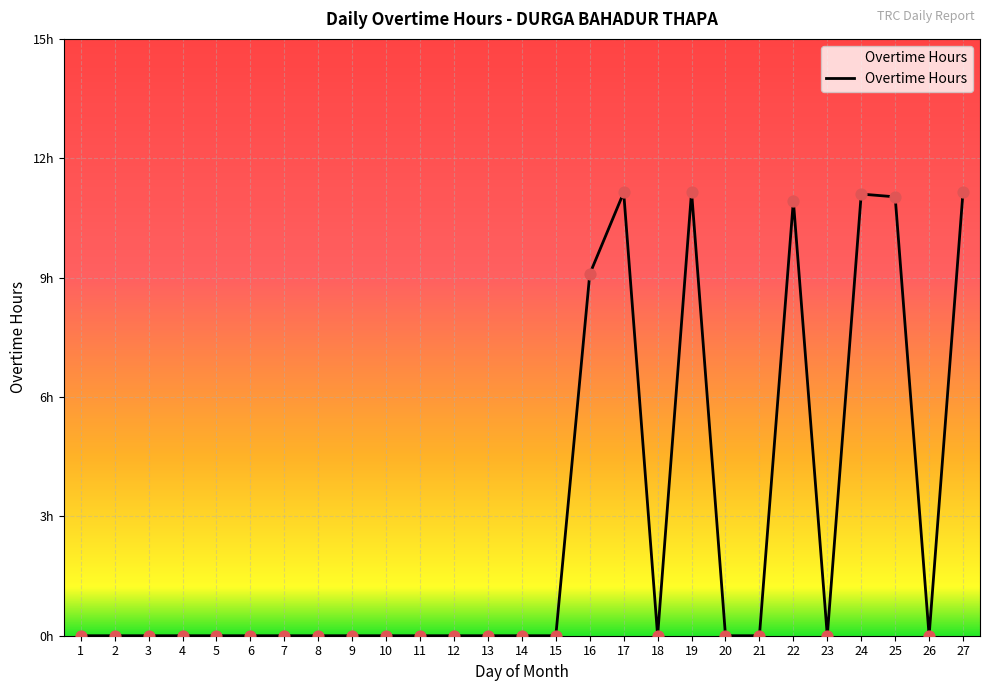

Is this an area chart (filled region under the line)?

Yes